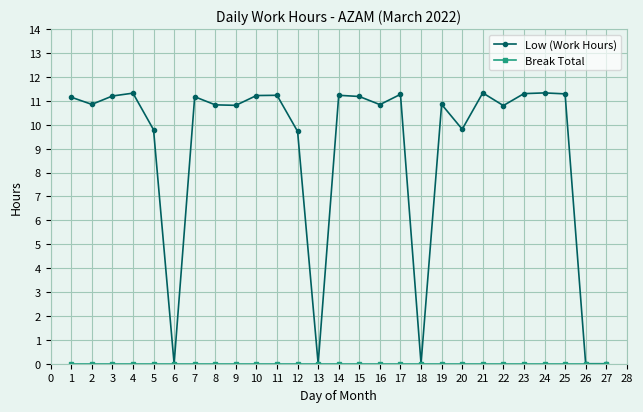

The value of Low (Work Hours) at 6 is 0.0. True or false?

True